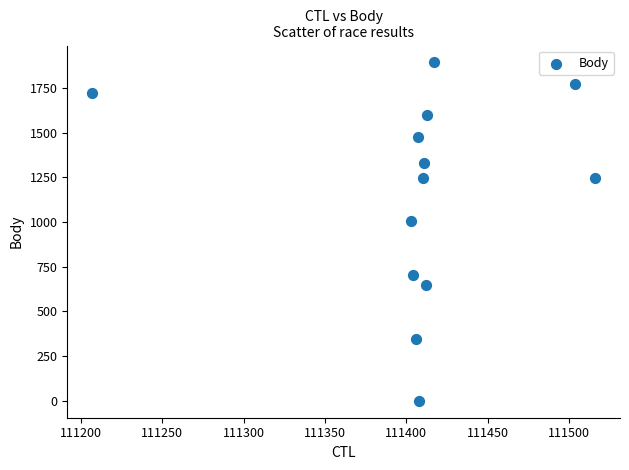

What is the range of X values (max minus min)?

309